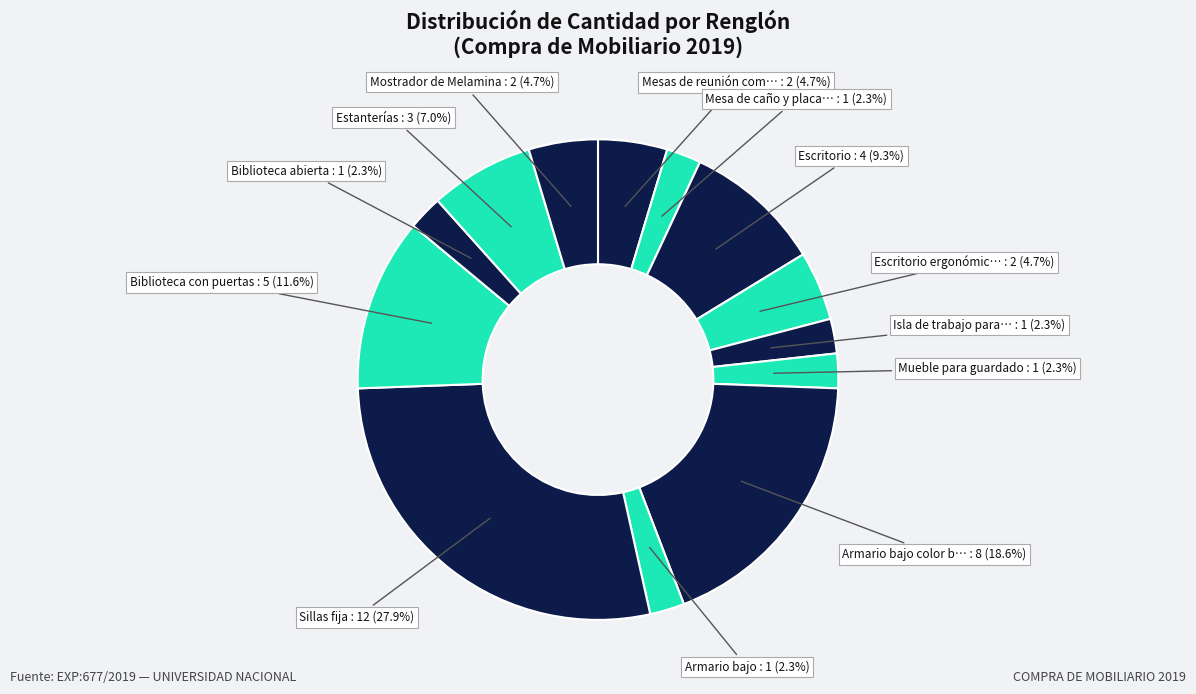

How many slices are in this pie chart?

13